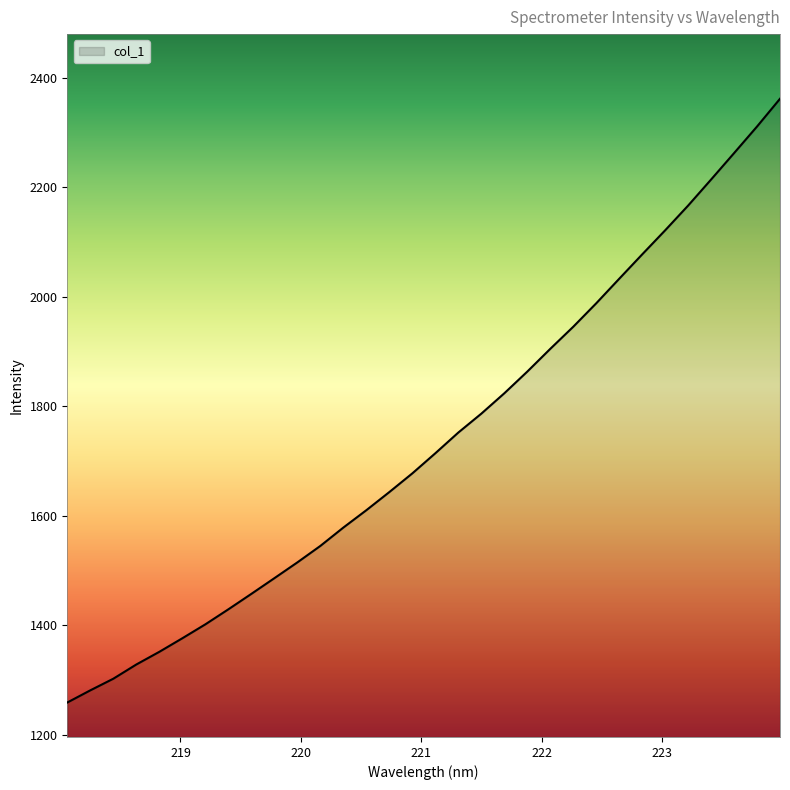

What is the maximum value shown in the chart?

2361.5